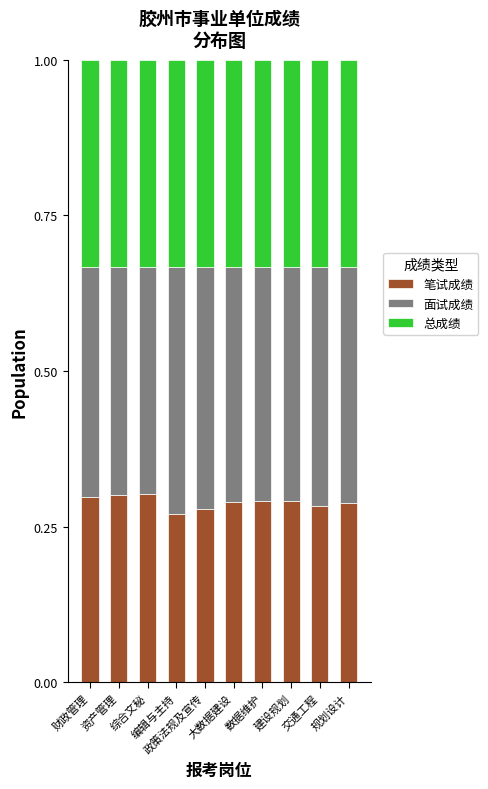

Read the 面试成绩 value at 建设规划.

0.4